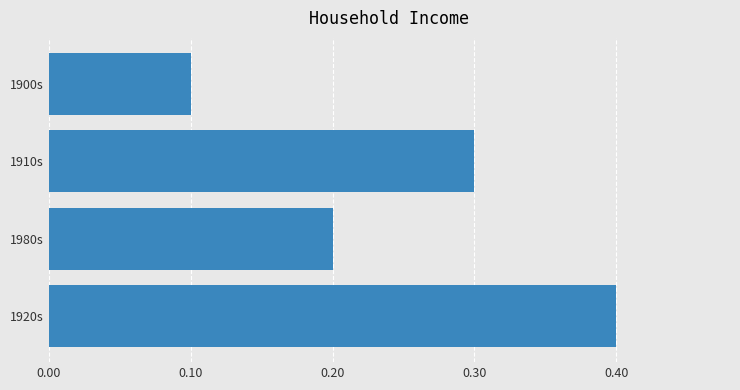

Does the chart contain any negative values?

No